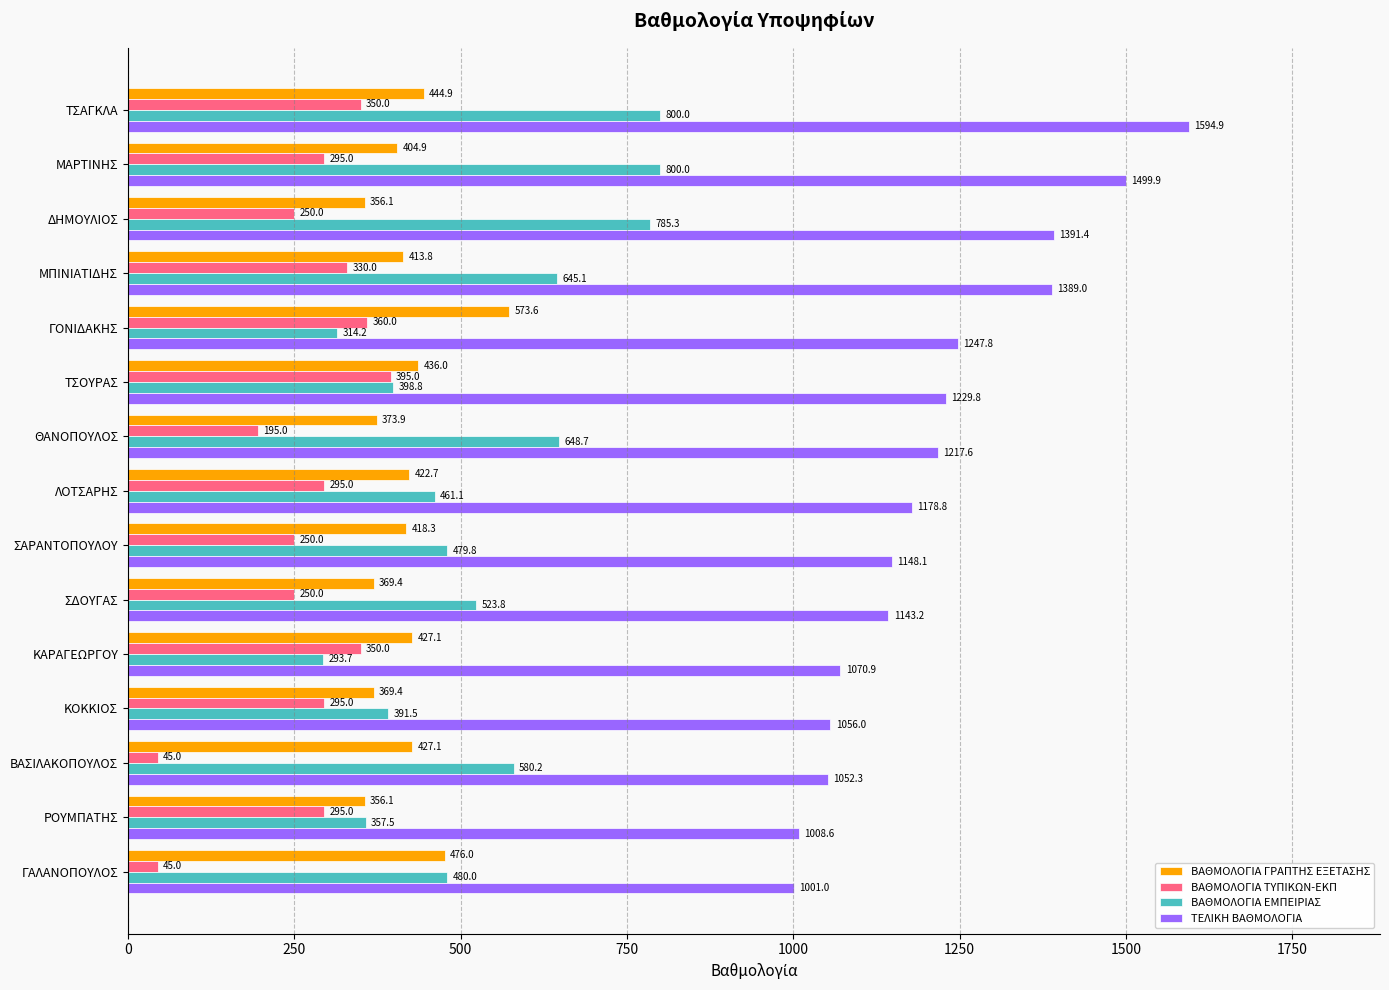

What is the difference between the second highest and minimum values in the ΒΑΘΜΟΛΟΓΙΑ ΕΜΠΕΙΡΙΑΣ series?

506.3